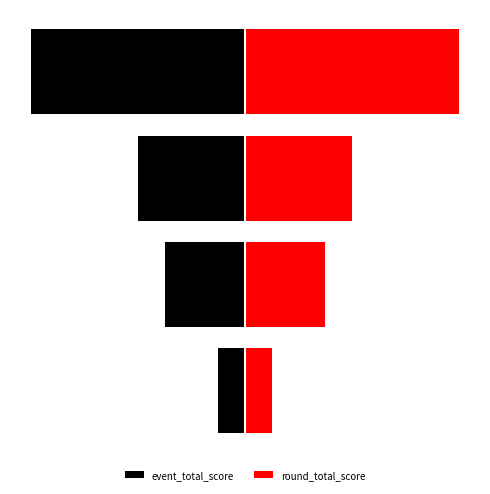

True or false: event_total_score has a value of -5 at 1.

False